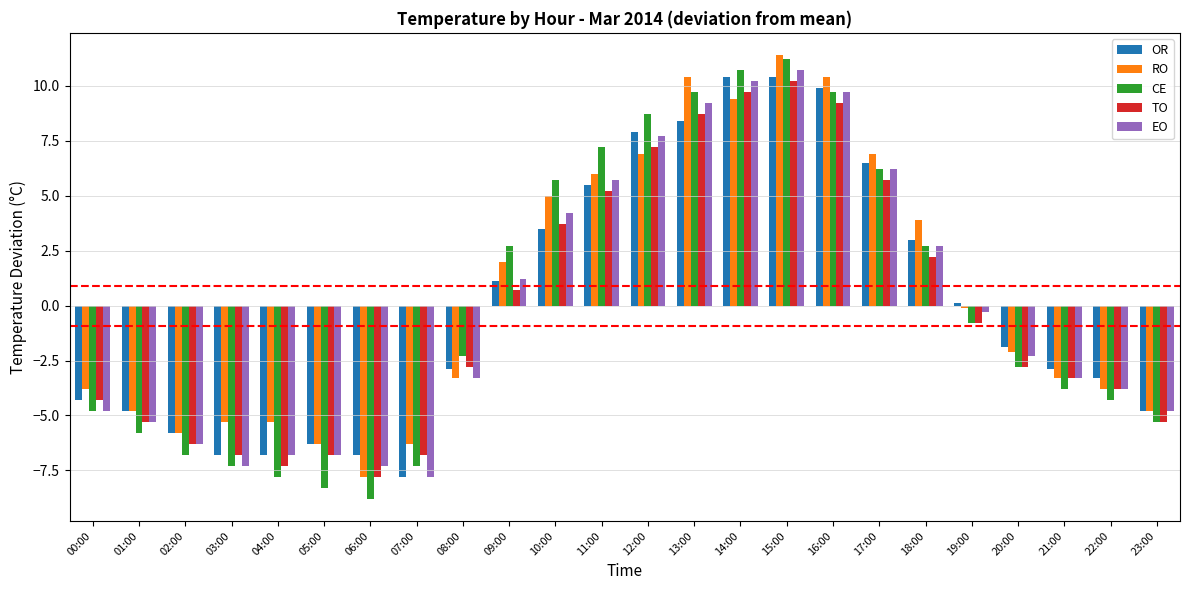

Which series has the widest spread of values?

CE